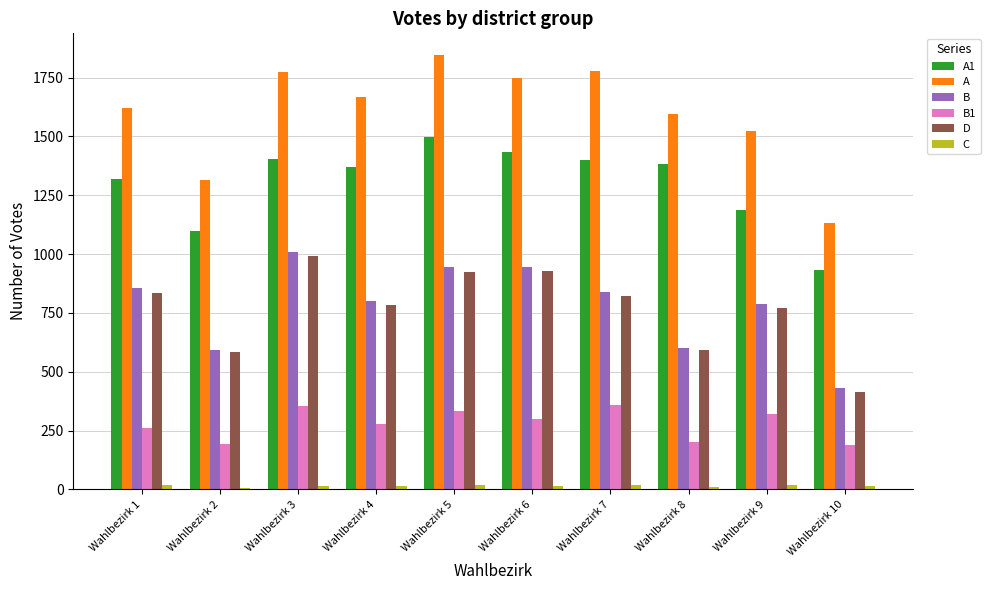

What is the average value of the D series?

765